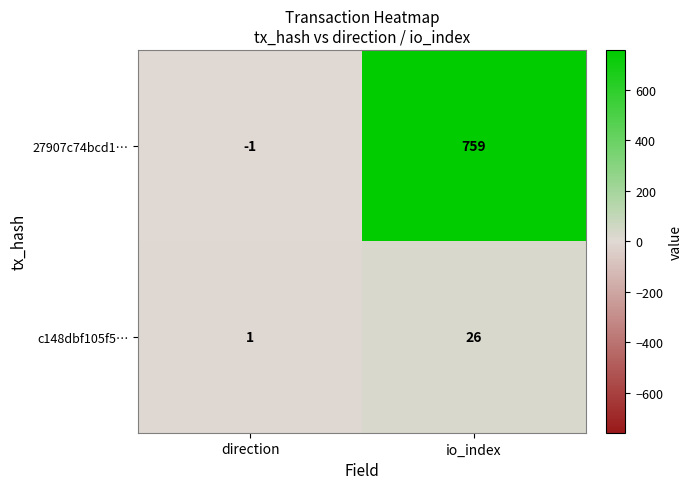

Rank the series at direction from lowest to highest value.

27907c74bcd1…, c148dbf105f5…